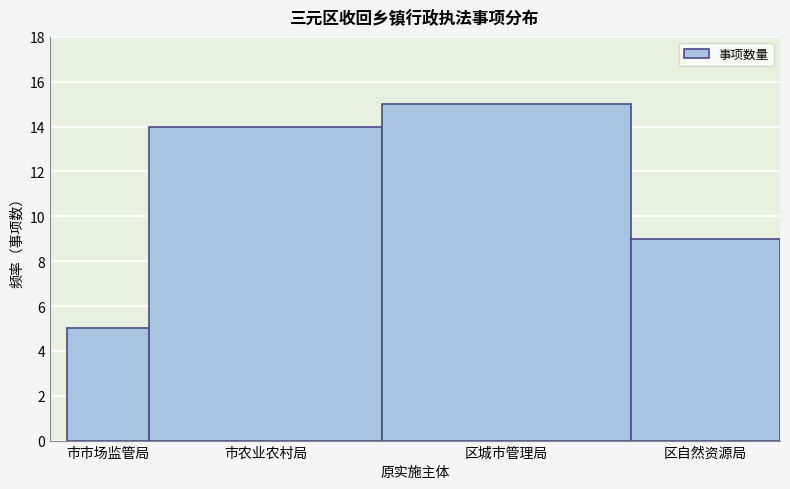

Reading left to right, extract all data points from this chart.

5	14	15	9